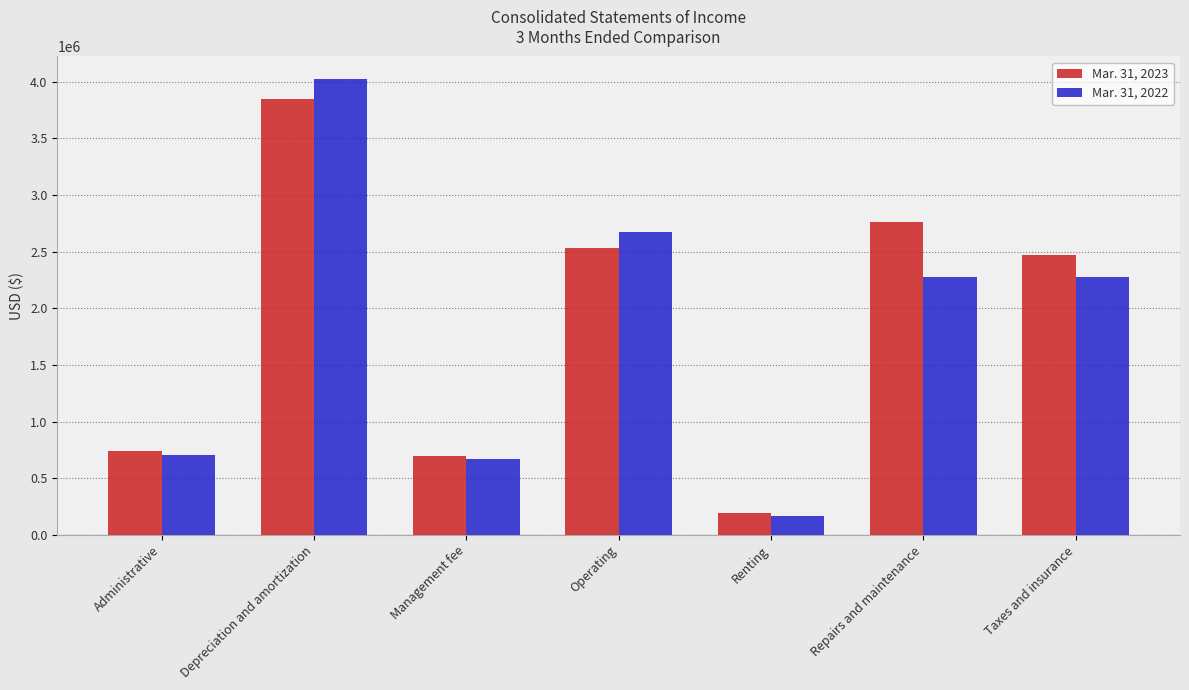

Does the chart contain any negative values?

No